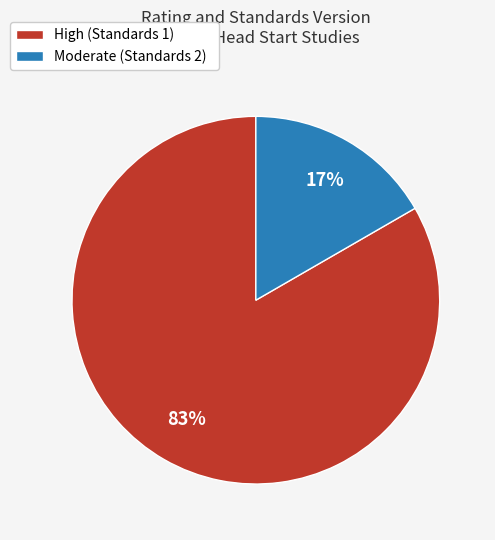

Rank the categories by value from lowest to highest.

Moderate (Standards 2), High (Standards 1)